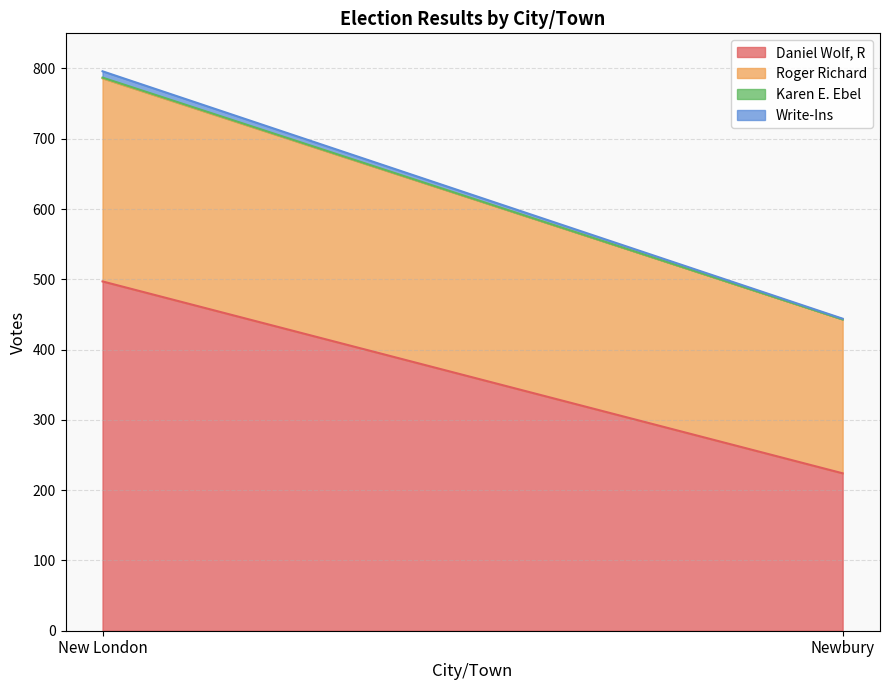

Reading right to left, extract all data points from this chart.

Daniel Wolf, R: Newbury=224	New London=497
Roger Richard: Newbury=219	New London=289
Karen E. Ebel: Newbury=0	New London=1
Write-Ins: Newbury=1	New London=9